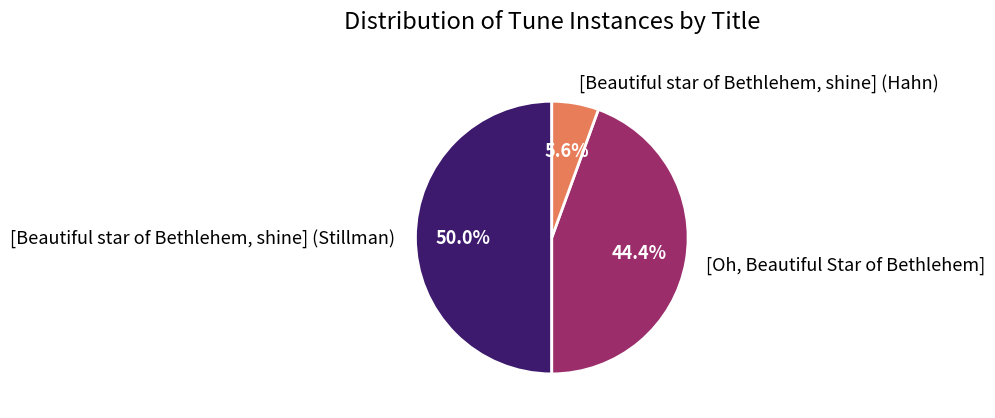

Between [Oh, Beautiful Star of Bethlehem] and [Beautiful star of Bethlehem, shine] (Hahn), which is larger?

[Oh, Beautiful Star of Bethlehem]